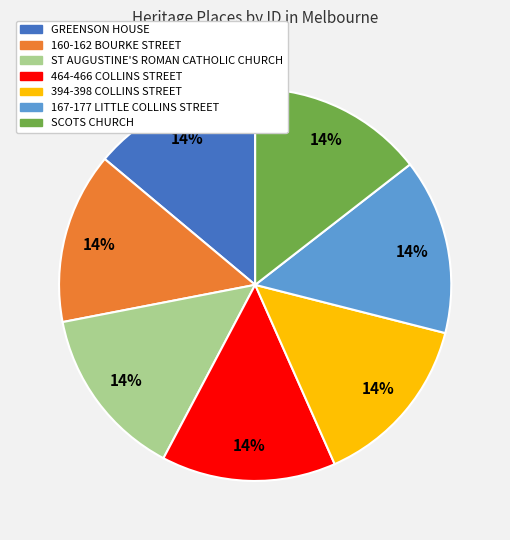

Combined, do 394-398 COLLINS STREET and 464-466 COLLINS STREET account for over 50%?

No